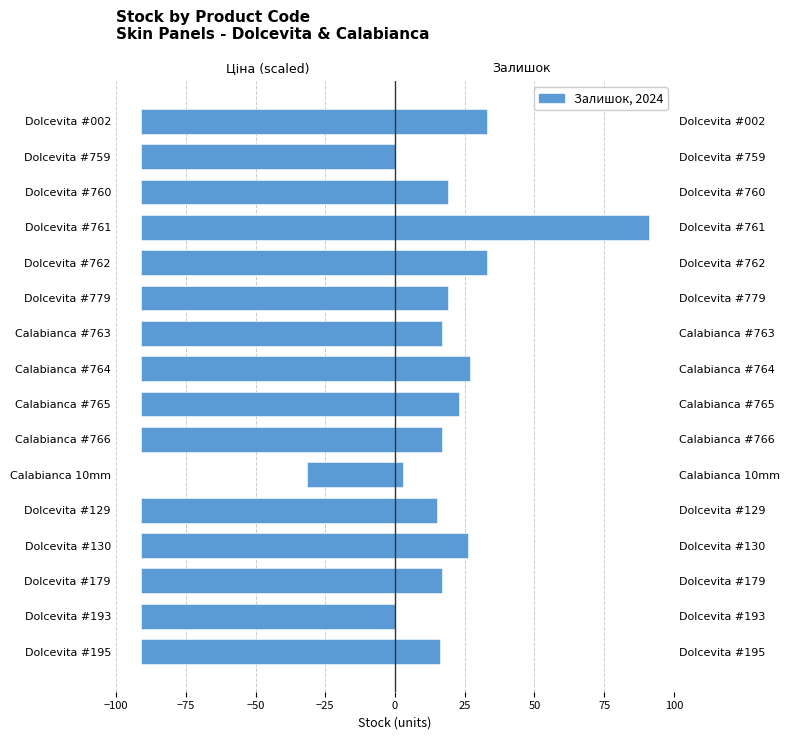

Reading left to right, transcribe all the data shown in this chart.

Ціна (scaled): -91.0	-91.0	-91.0	-91.0	-91.0	-31.5	-91.0	-91.0	-91.0	-91.0	-91.0	-91.0	-91.0	-91.0	-91.0	-91.0
Залишок: 16.0	0.0	17.0	26.0	15.0	3.0	17.0	23.0	27.0	17.0	19.0	33.0	91.0	19.0	0.0	33.0